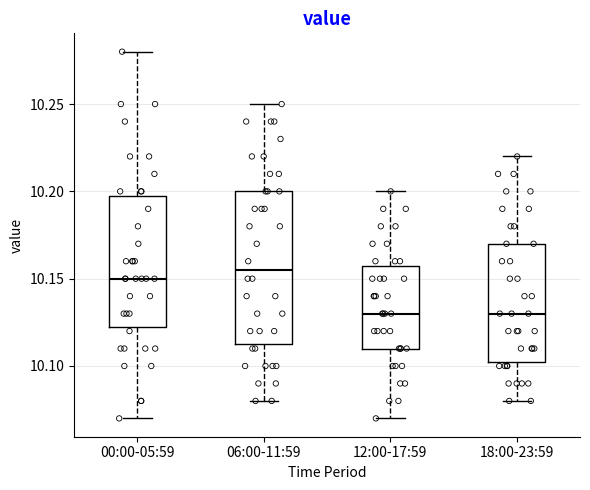

Which box is the tallest, from its lower edge to its upper edge?

06:00-11:59